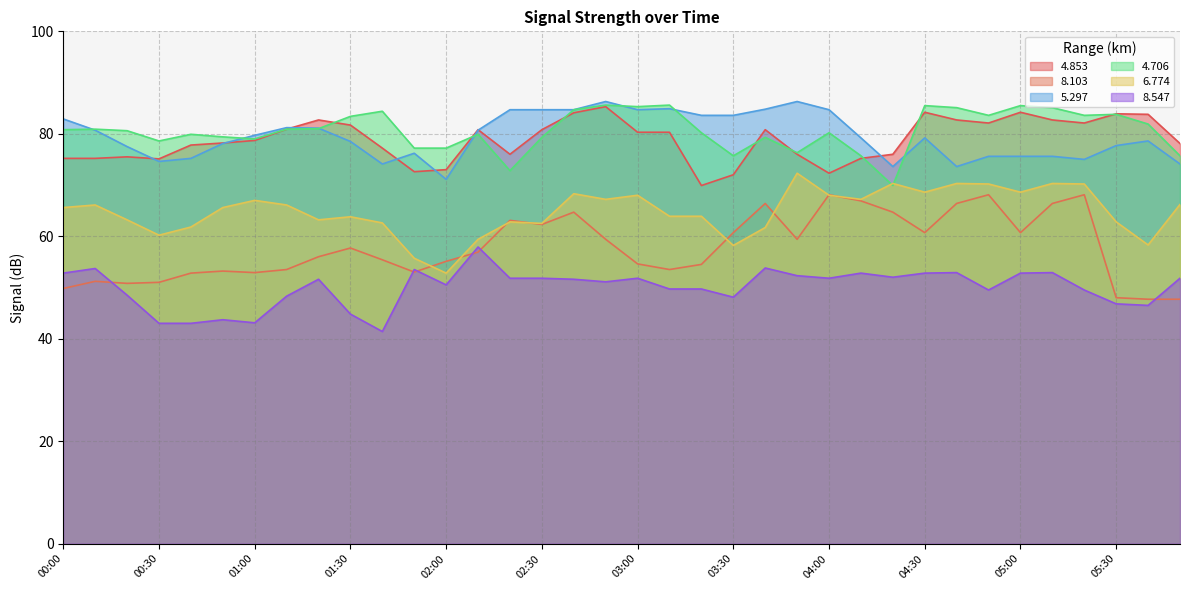

What is the label of the 12th point from the left?

01:50